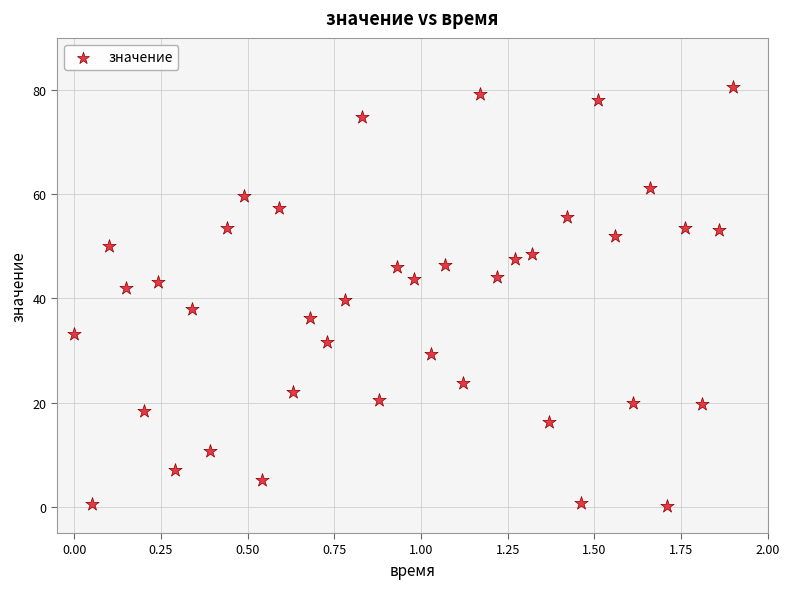

What is the range of Y values (max minus min)?

80.5